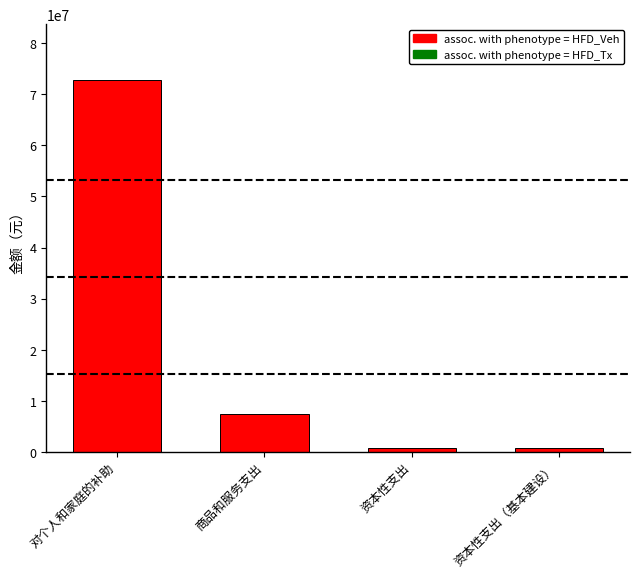

The value at 商品和服务支出 is 7493822.3. True or false?

True